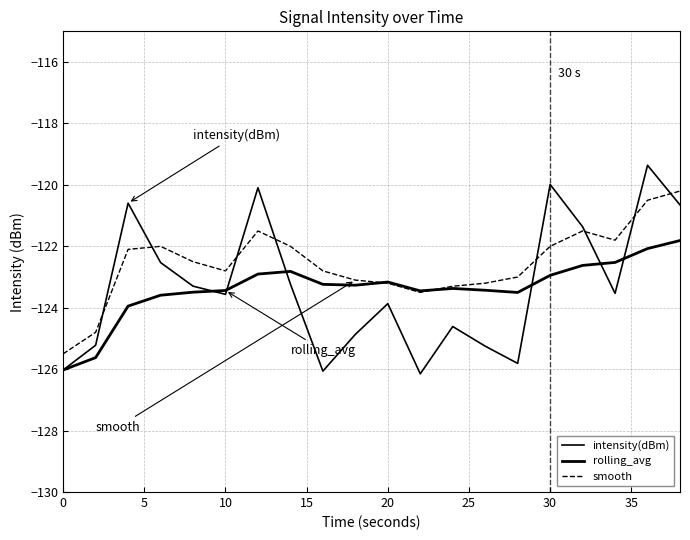

True or false: smooth and rolling_avg cross at least once.

True